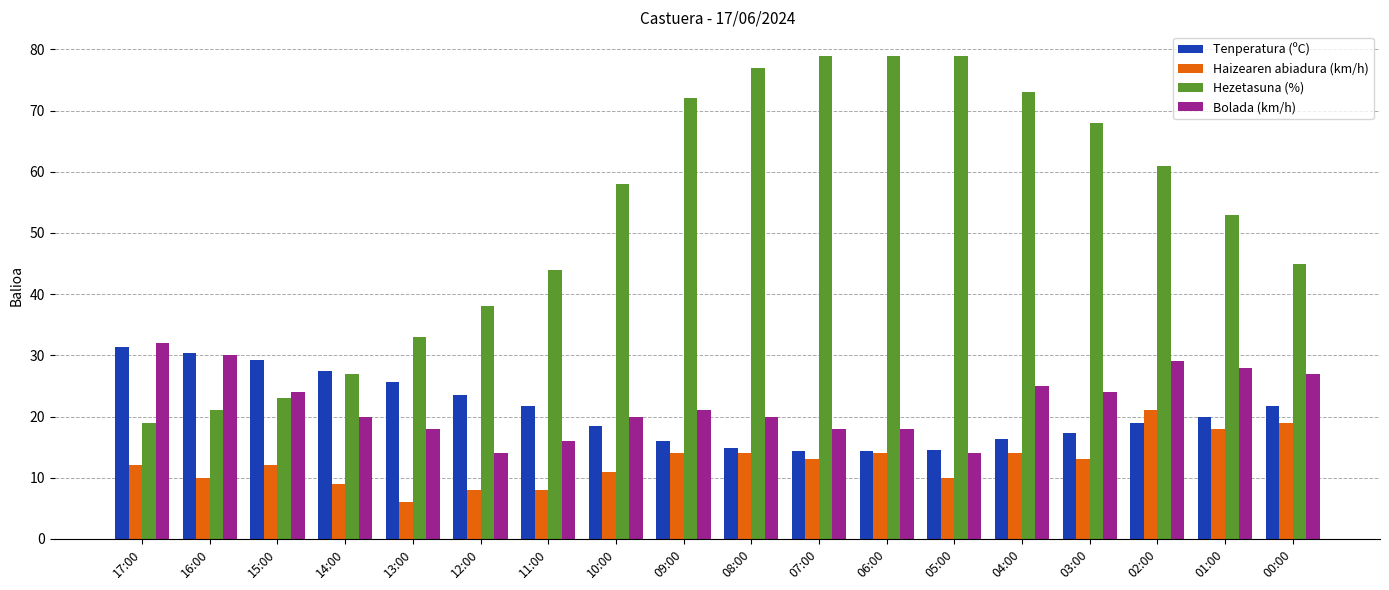

At 00:00, list the series in order from smallest to largest.

Haizearen abiadura (km/h), Tenperatura (ºC), Bolada (km/h), Hezetasuna (%)